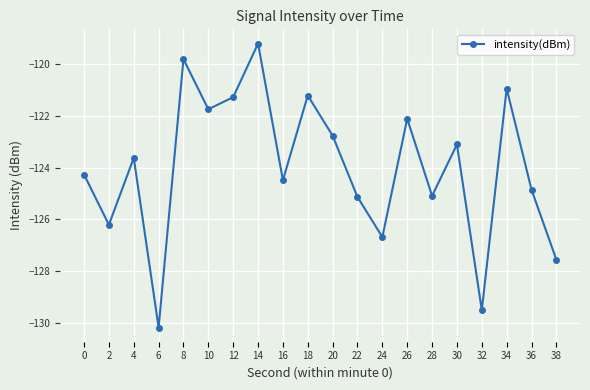

Reading right to left, what are all the values shown in this chart?

-127.6	-124.9	-120.9	-129.5	-123.1	-125.1	-122.1	-126.7	-125.1	-122.8	-121.2	-124.5	-119.2	-121.3	-121.7	-119.8	-130.2	-123.6	-126.2	-124.3